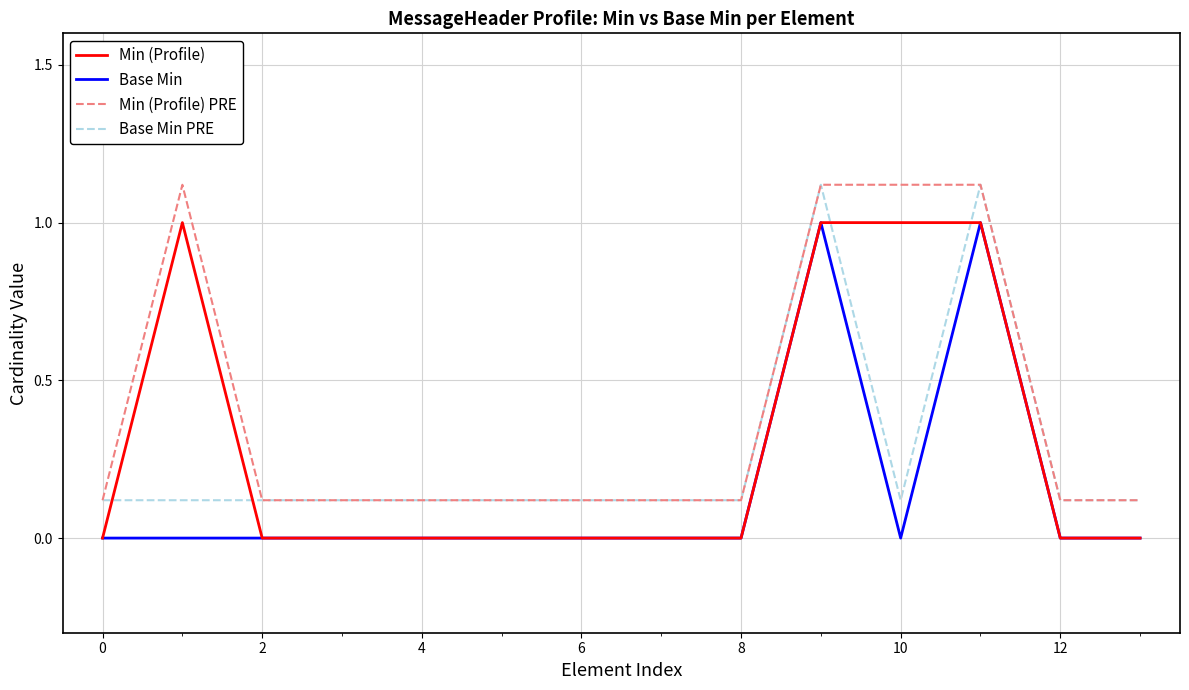

Which series has the largest total across all categories?

Min (Profile) PRE